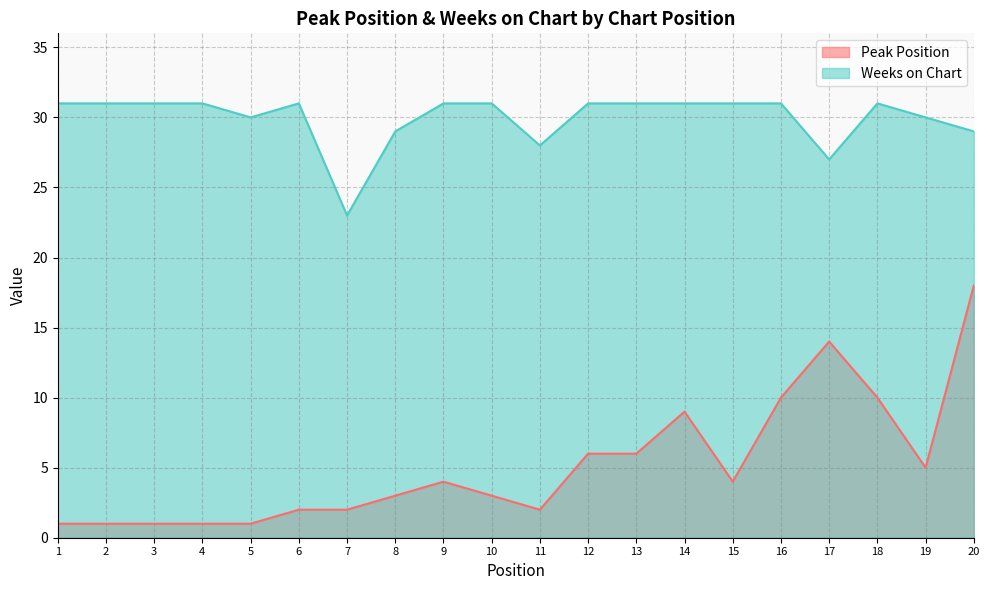

What is the average value of the Weeks on Chart series?

30